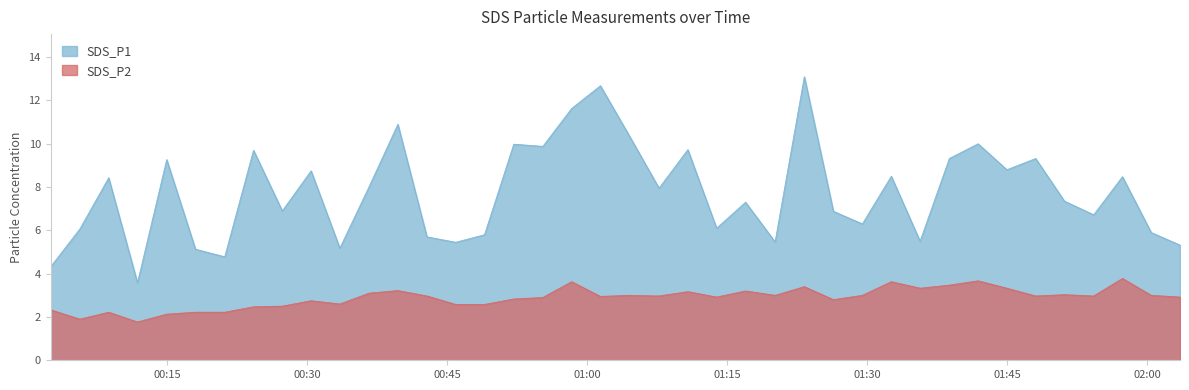

How many data points in SDS_P2 are less than 2?

2